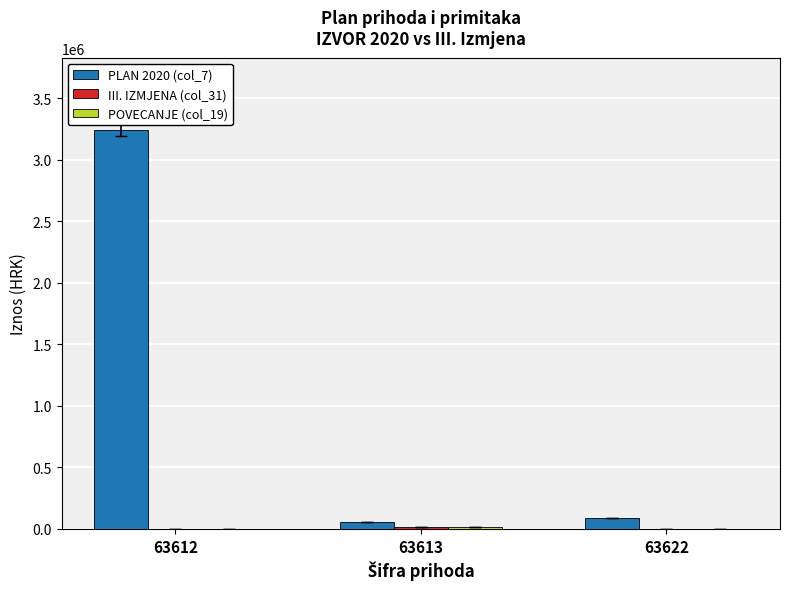

What is the difference between the PLAN 2020 (col_7) values at 63612 and 63622?

3153708